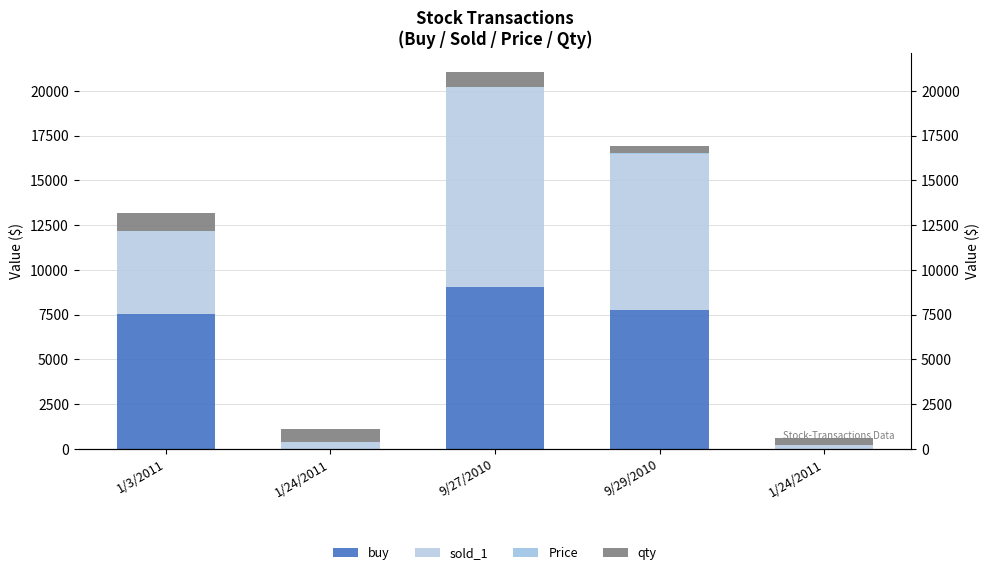

What is the highest value of the qty series?

1000.0